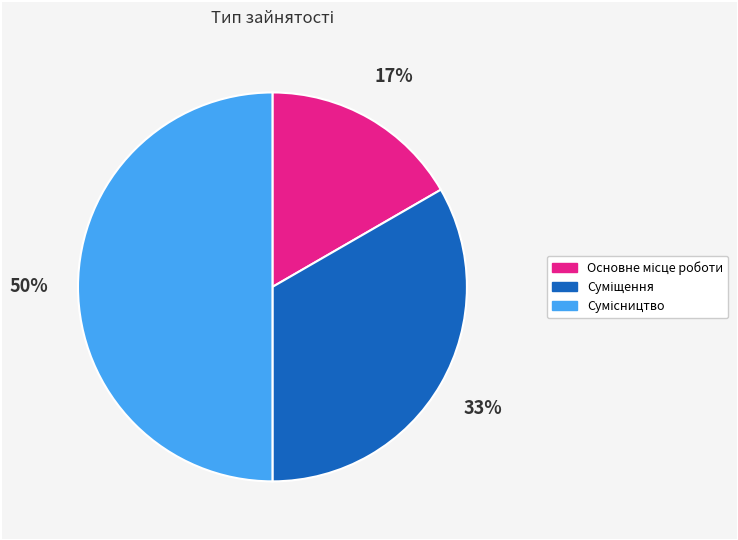

To the nearest percent, what is the average slice percentage?

33%